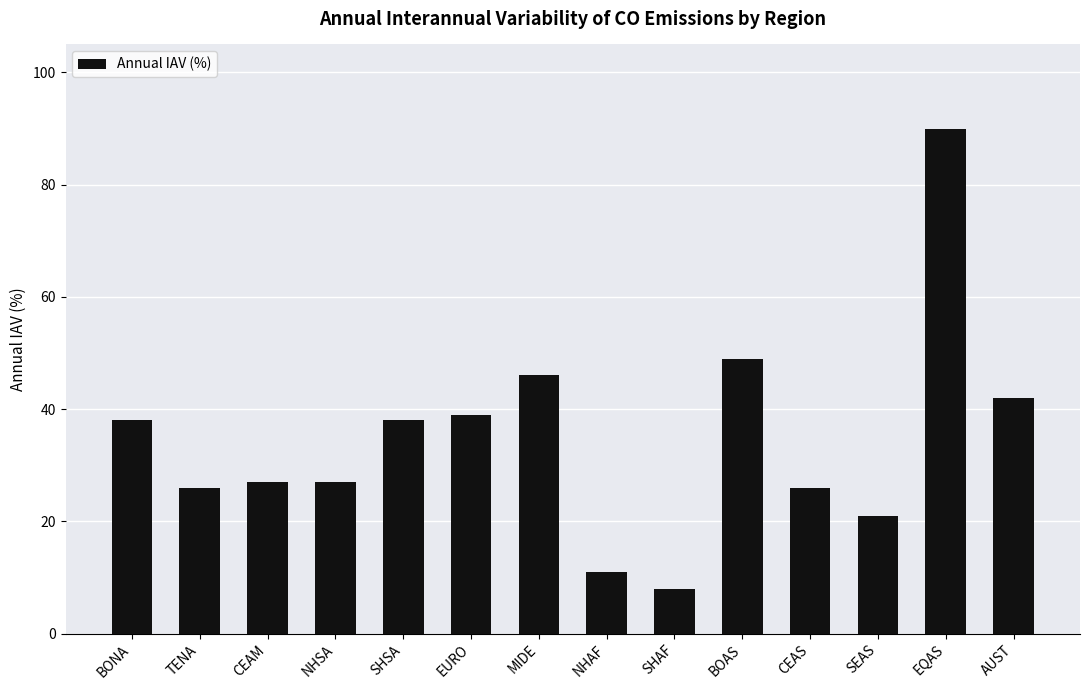

Between EQAS and SHSA, which is larger?

EQAS